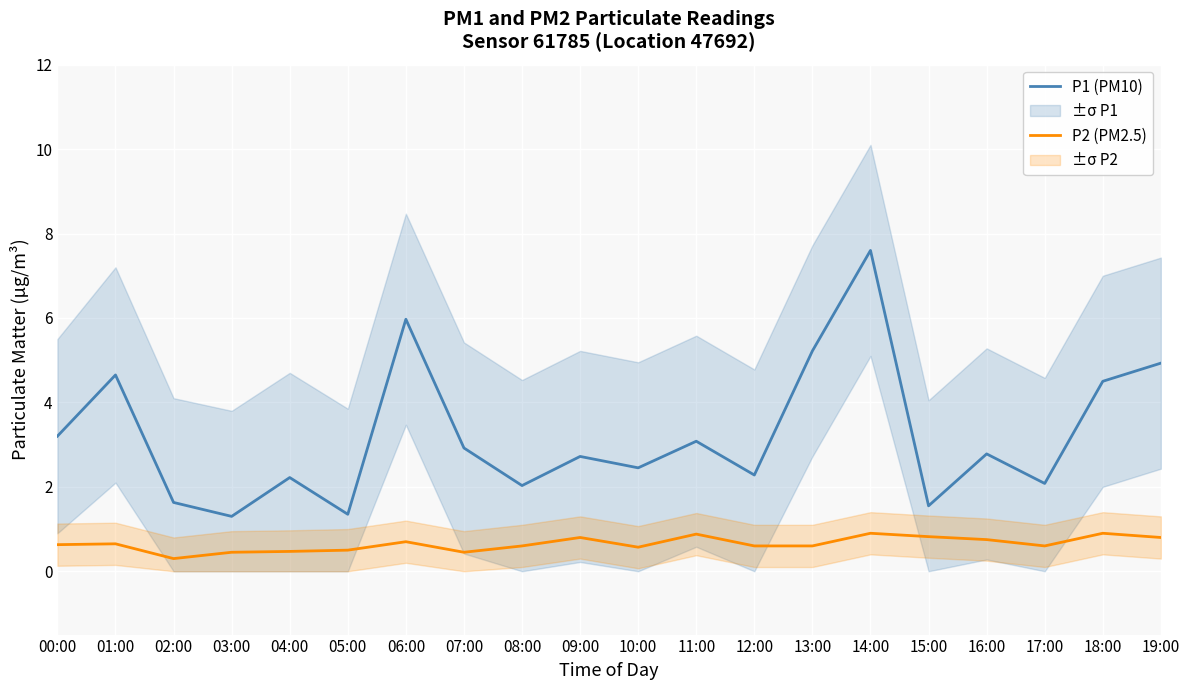

Where is P1 (PM10) nearest to the value 4?

18:00